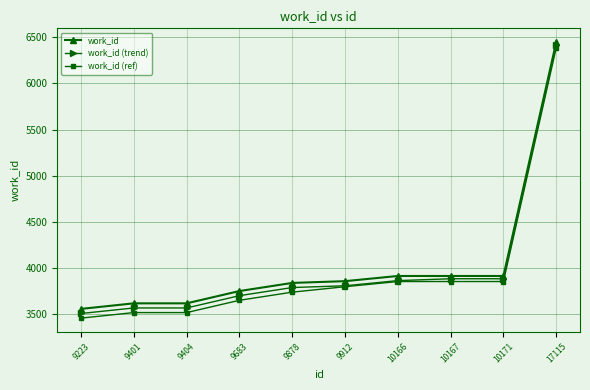

At which category is the sum across all series the highest?

17115